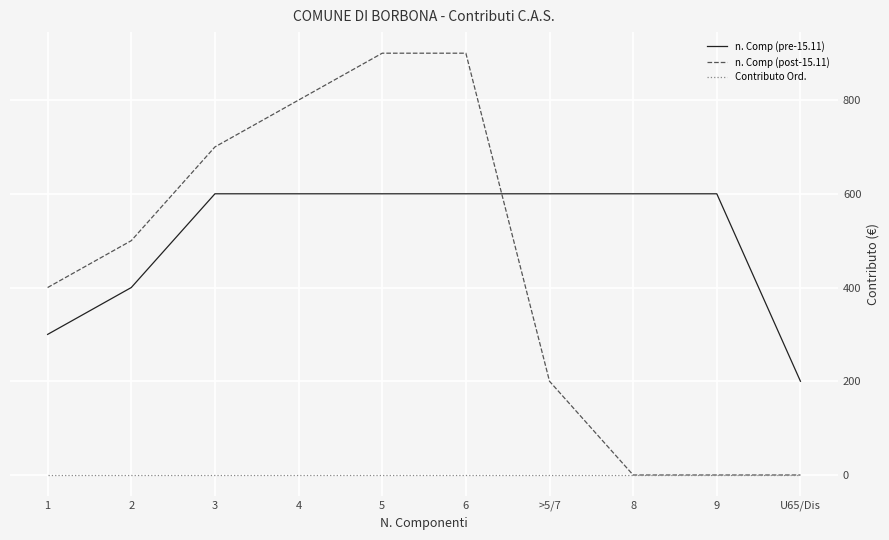

Which series has the widest spread of values?

n. Comp (post-15.11)